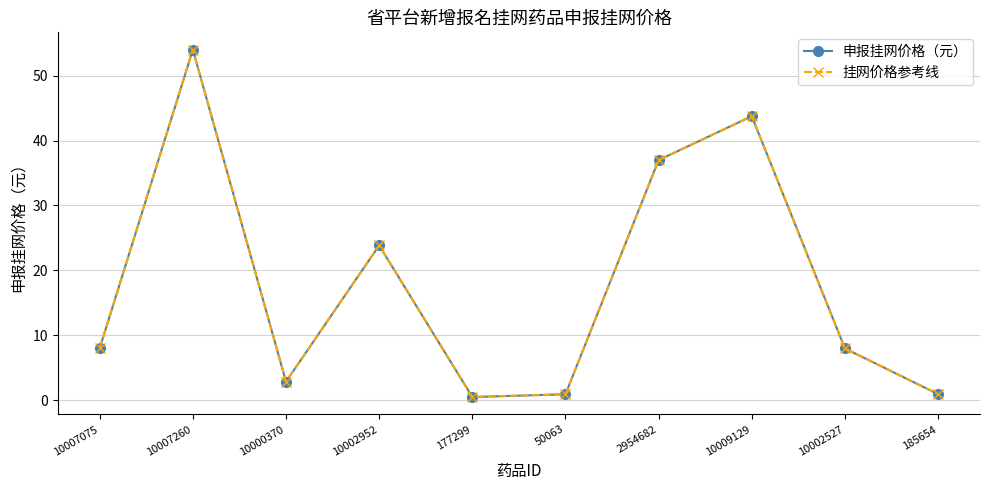

List the labels in order of 挂网价格参考线 value, smallest first.

177299, 50063, 185654, 10000370, 10002527, 10007075, 10002952, 2954682, 10009129, 10007260